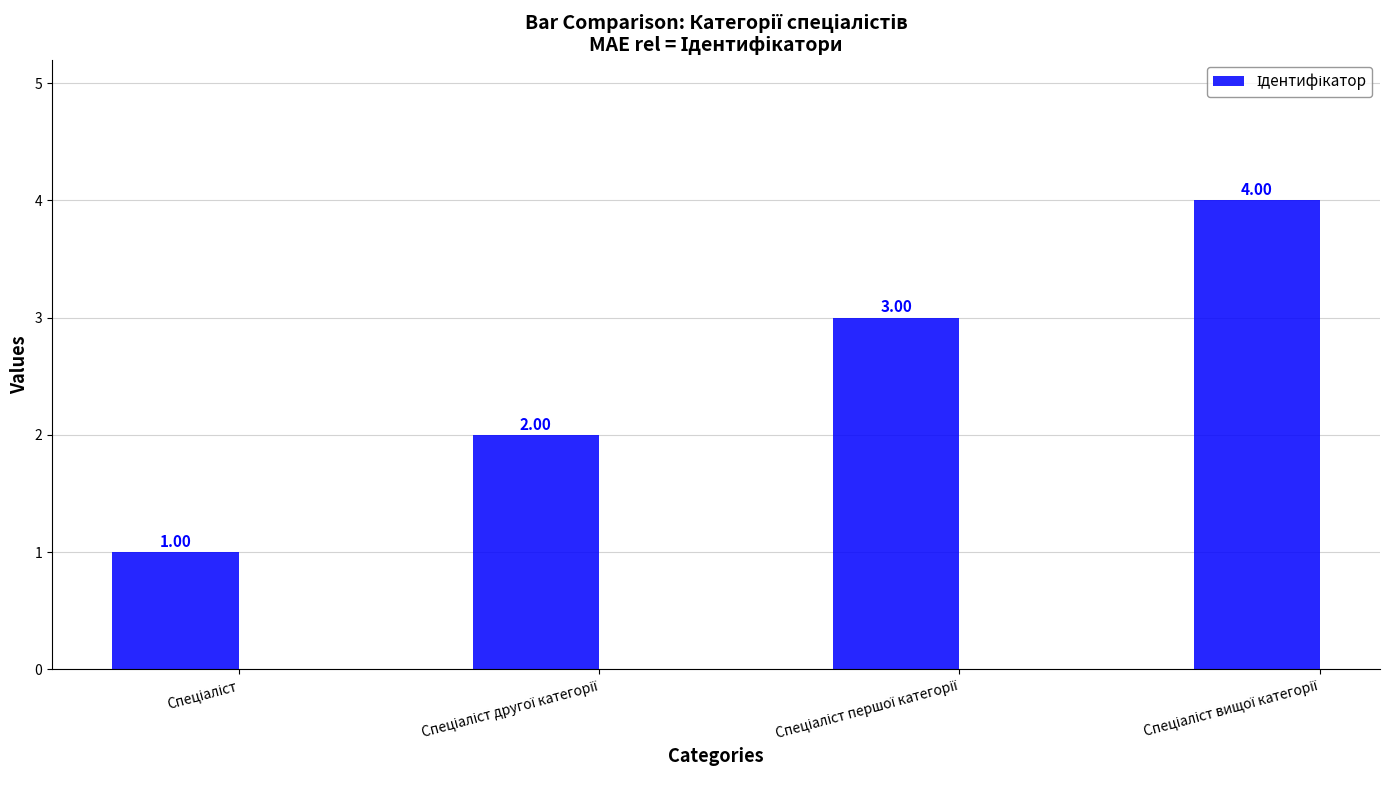

What is the sum of all values?

10